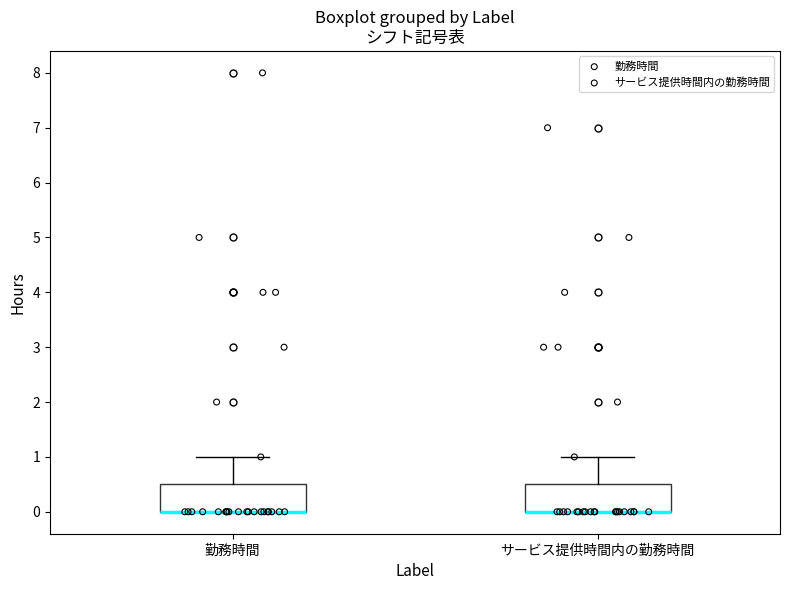

Reading left to right, read every box against the y-axis: the position of its median line, the range the box covers, and the ends of its whiskers. The values are not printed on the chart, so give them approximately, as read against the axis.

勤務時間: median 0.0 (drawn on the box's lower edge), box 0.0 to 0.5, whiskers 0.0 to 1.0
サービス提供時間内の勤務時間: median 0.0 (drawn on the box's lower edge), box 0.0 to 0.5, whiskers 0.0 to 1.0